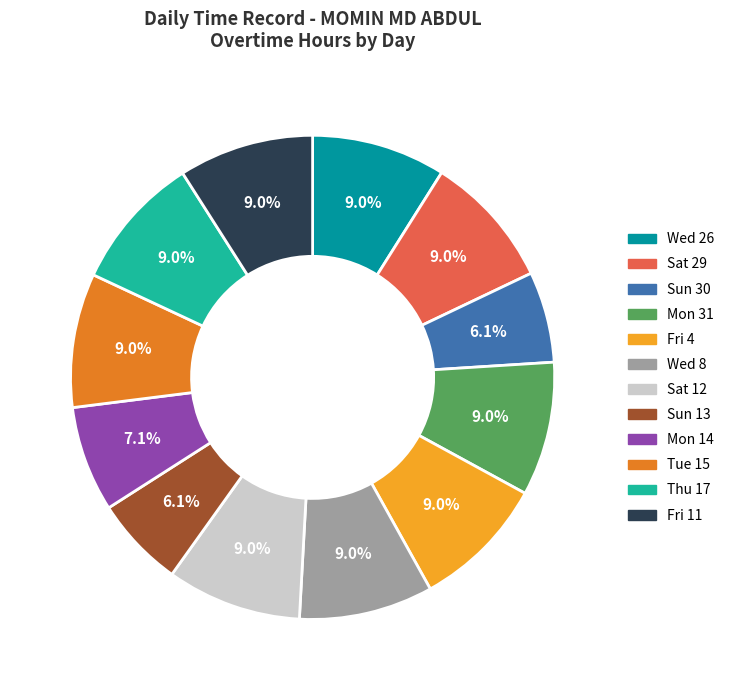

Is there any slice that represents more than half of the pie?

No